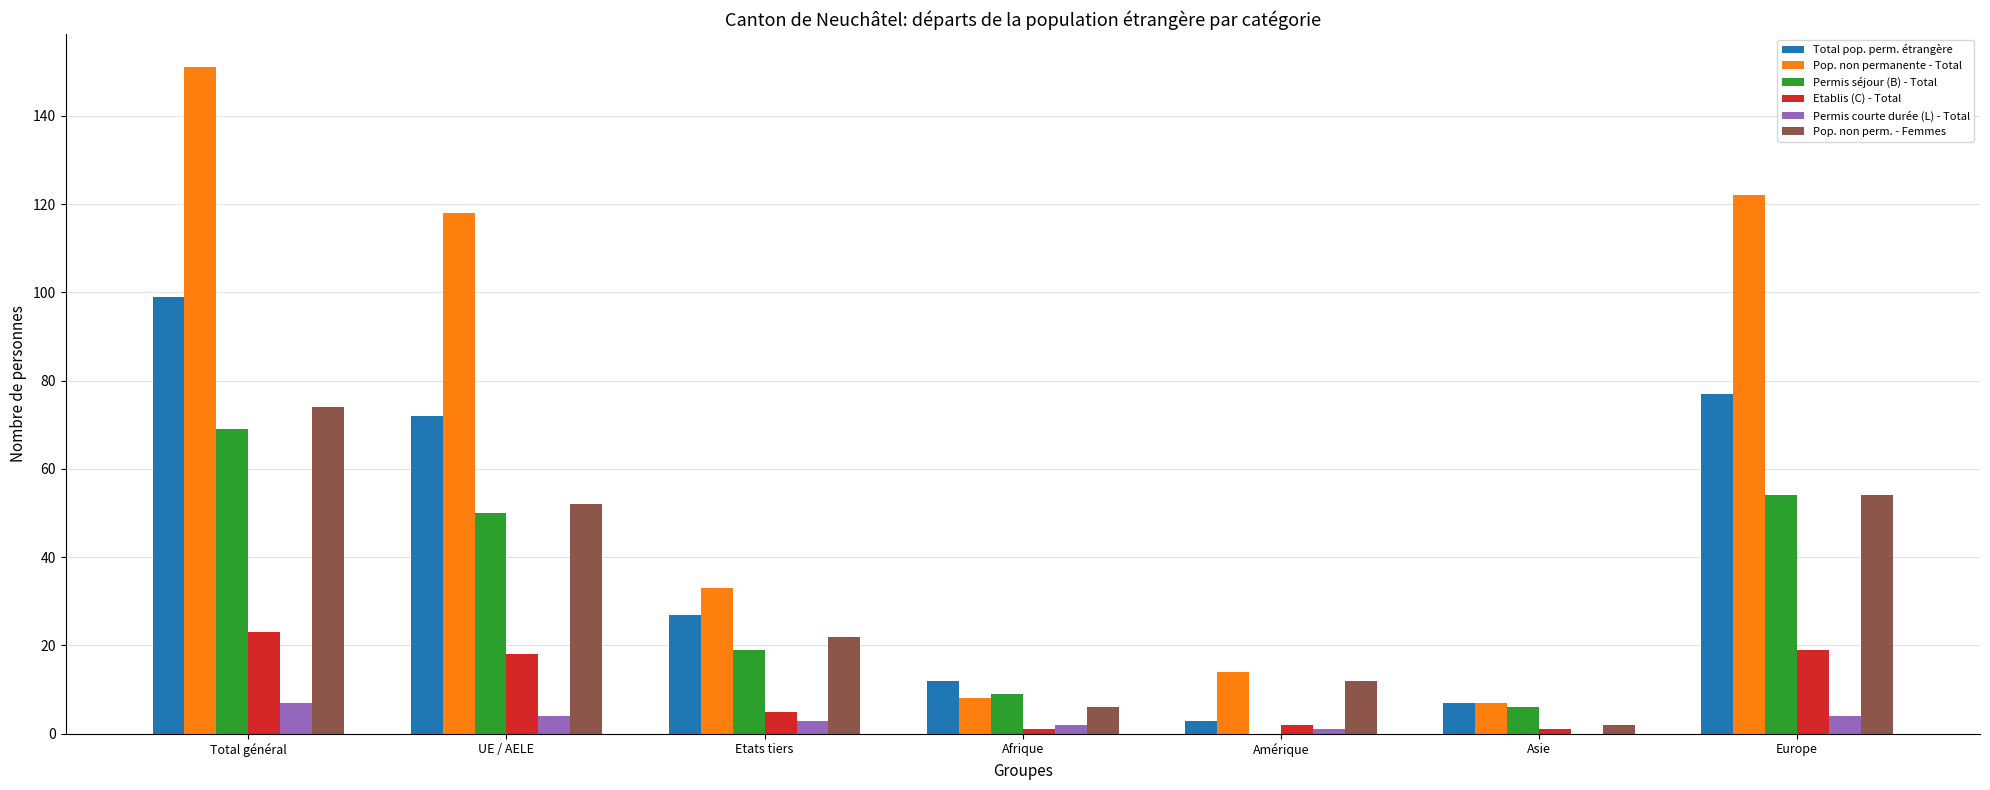

Where is Pop. non permanente - Total nearest to the value 79?

UE / AELE